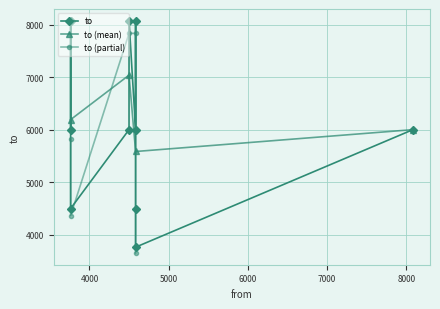

The chart shows a value of 2557 at 4582. True or false?

False